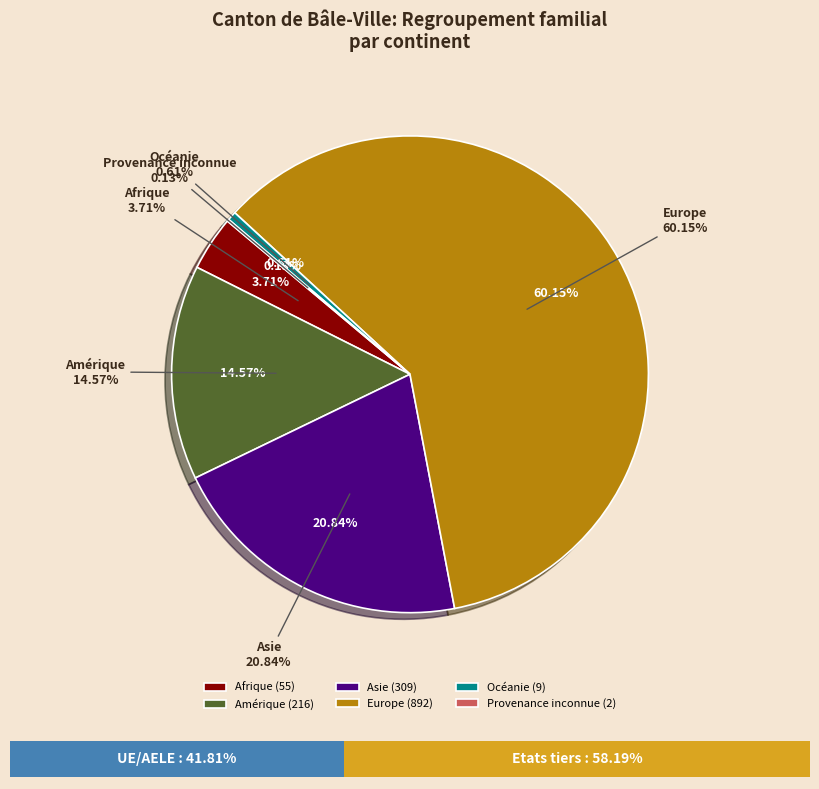

What is the total percentage of Provenance inconnue and Afrique?

3.8%